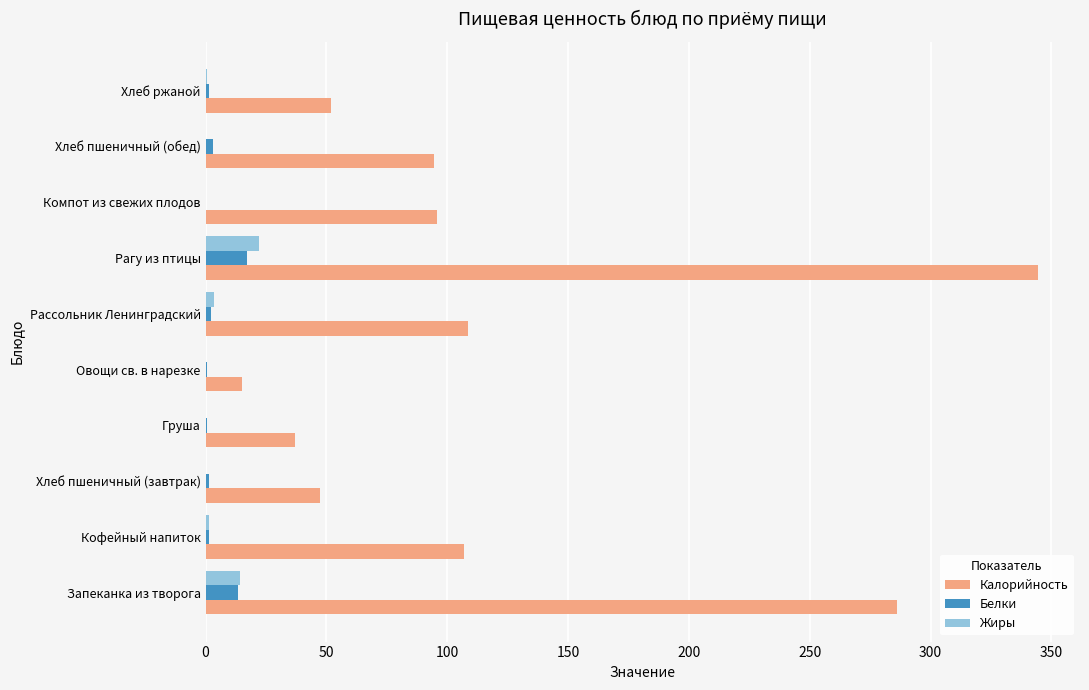

Which series has the widest spread of values?

Калорийность